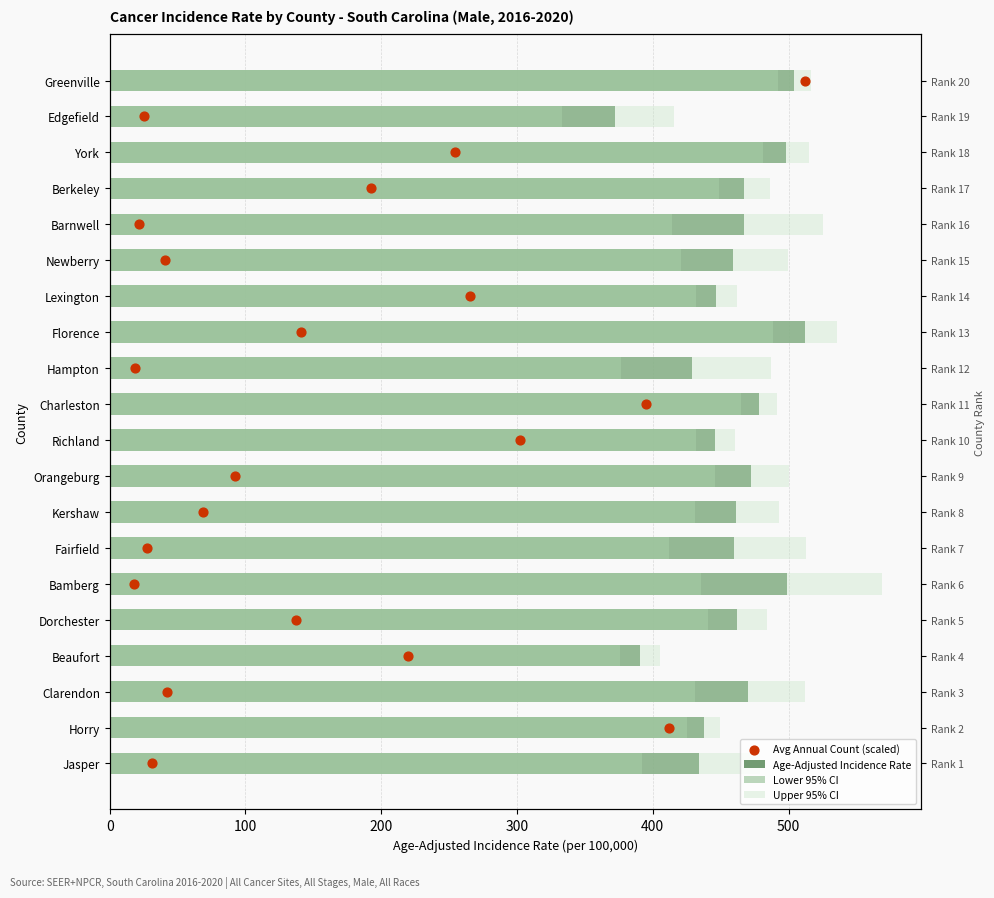

At how many categories does at least one series exceed 505?

7